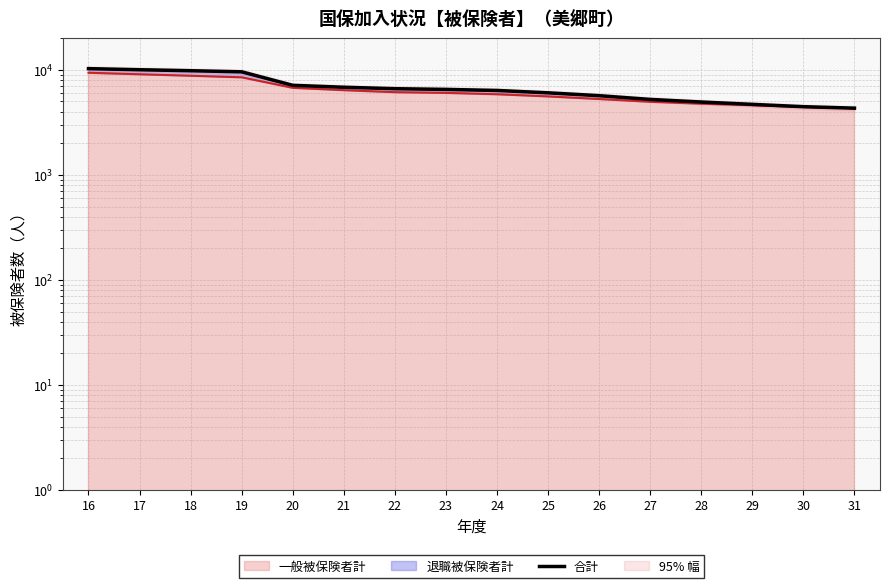

Reading left to right, what are all the values shown in this chart?

10265	10022	9810	9575	7118	6827	6613	6510	6361	6041	5672	5227	4939	4690	4458	4316